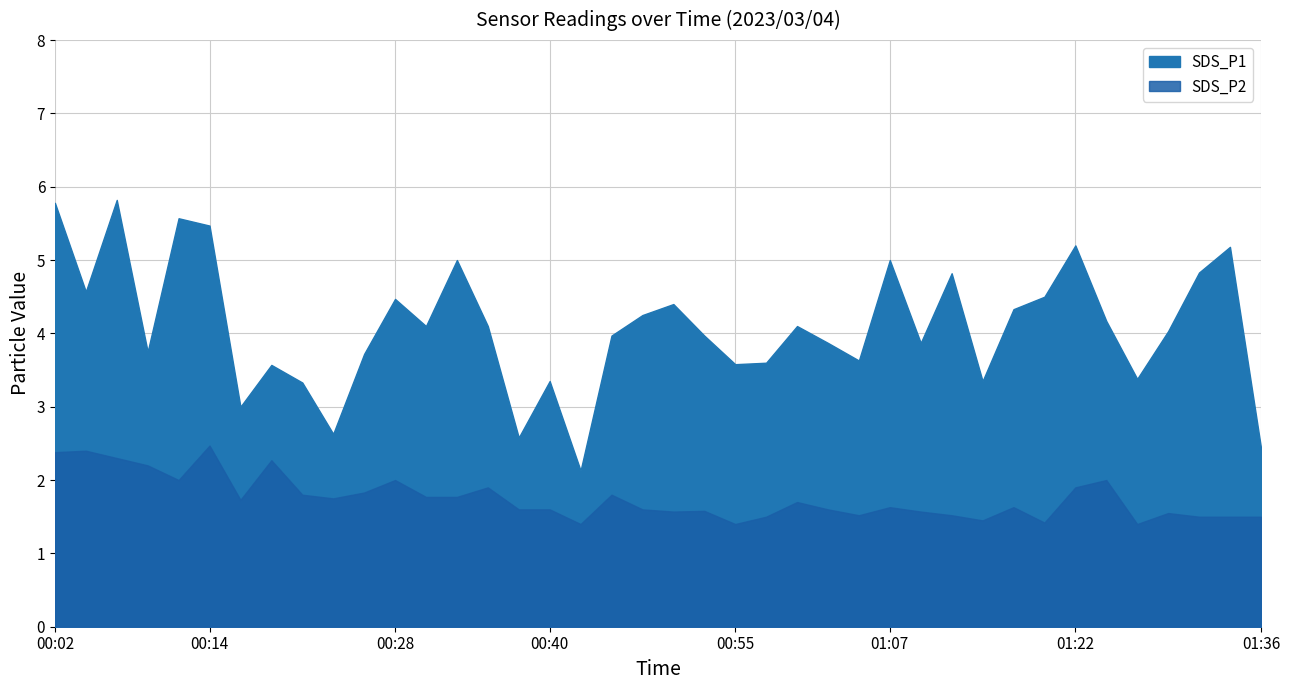

Which series has the largest range (max minus min)?

SDS_P1